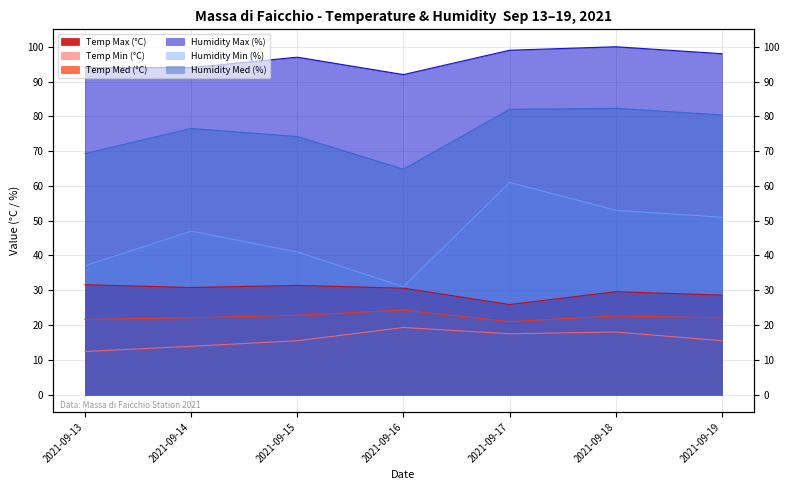

Which category has the lowest value across all series?

2021-09-13